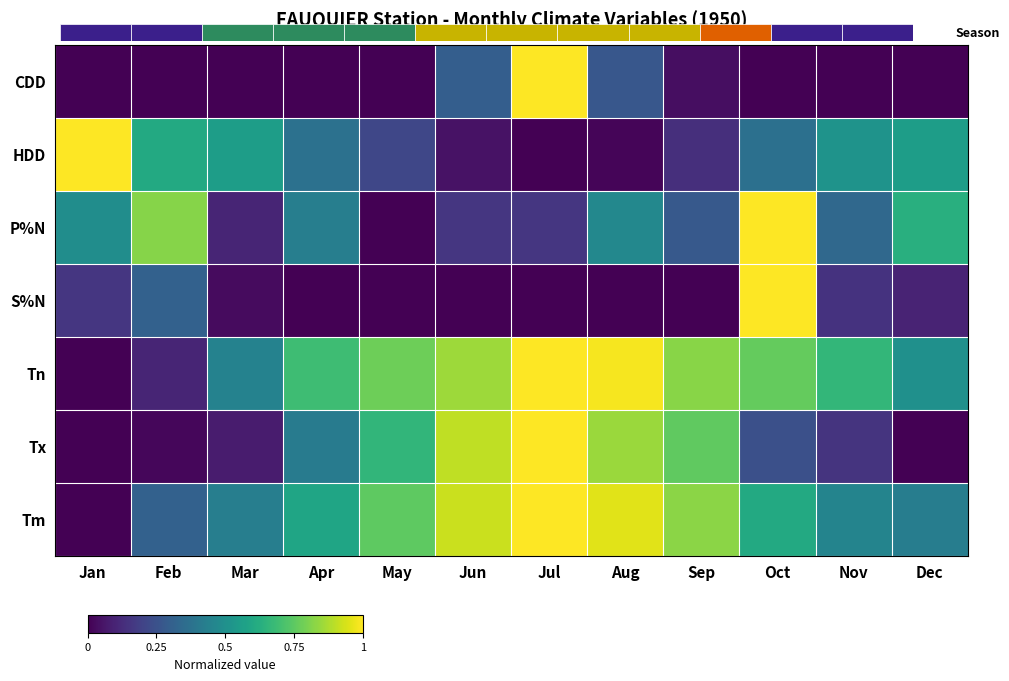

At which category is the sum across all series the highest?

Jul